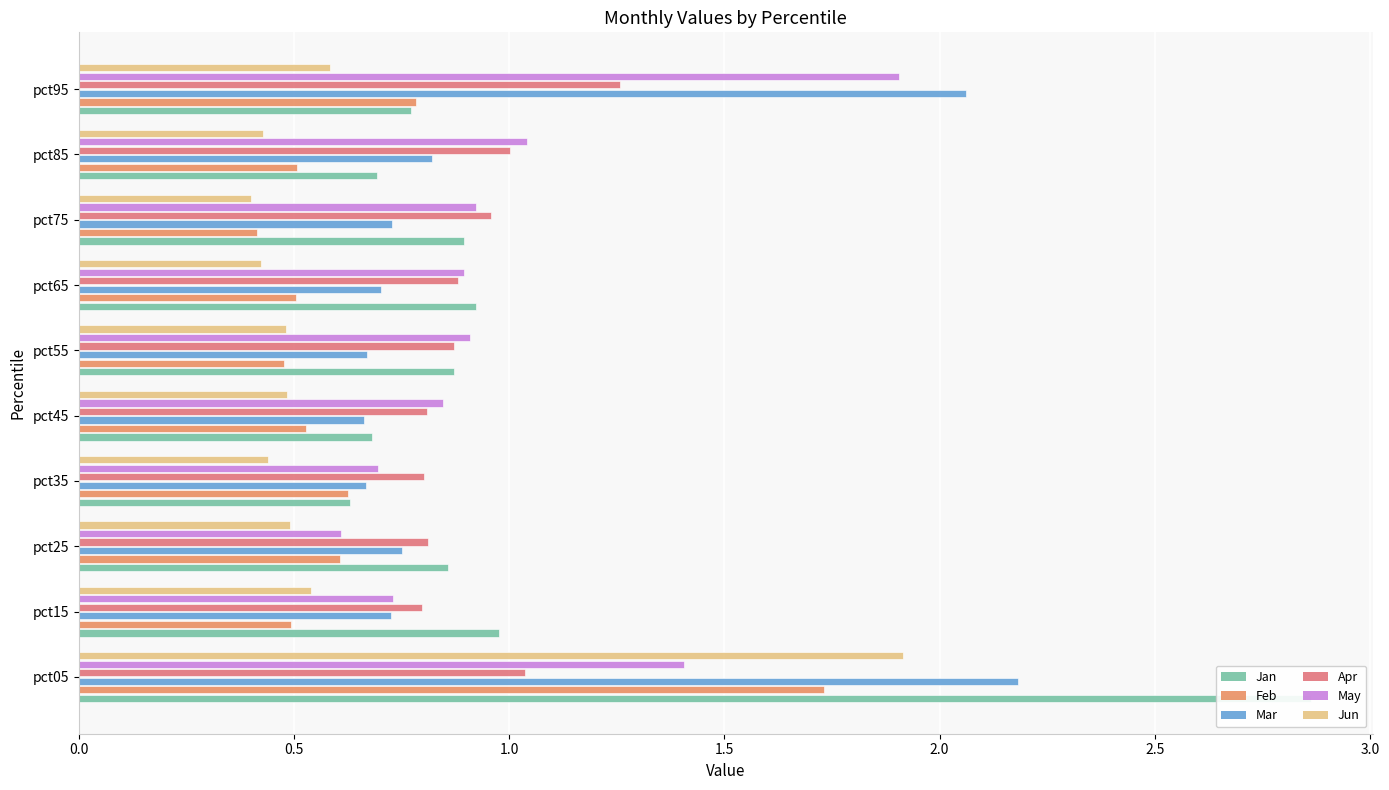

Which series changed the most between pct15 and pct35?

Jan